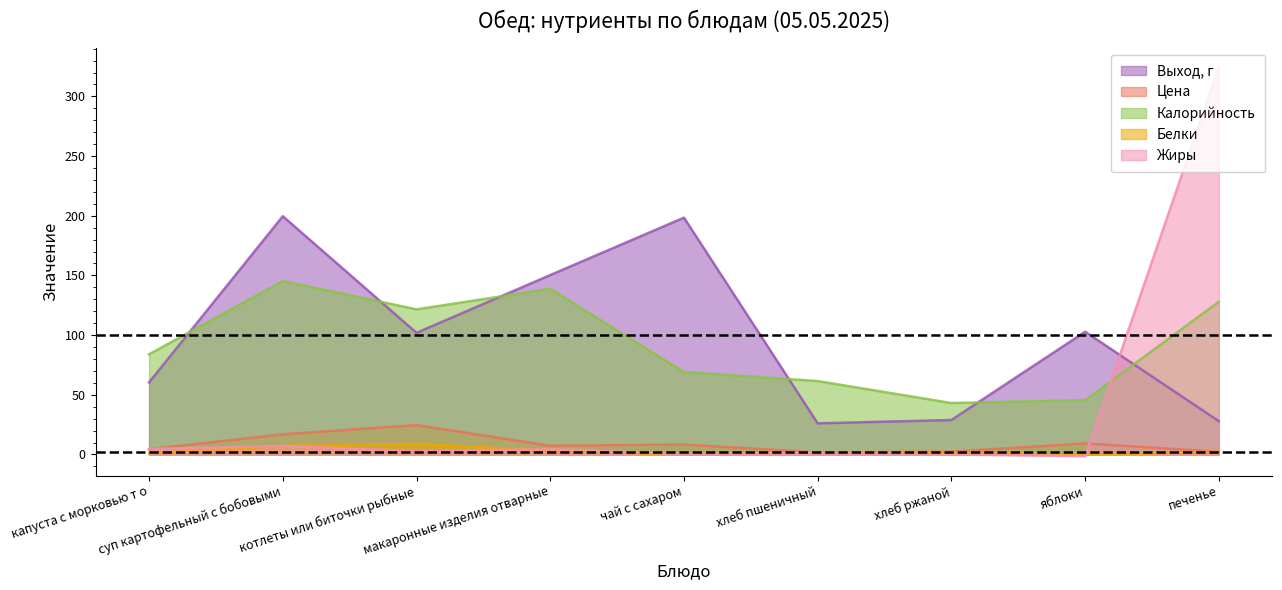

How many values in the Белки series exceed 1?

7